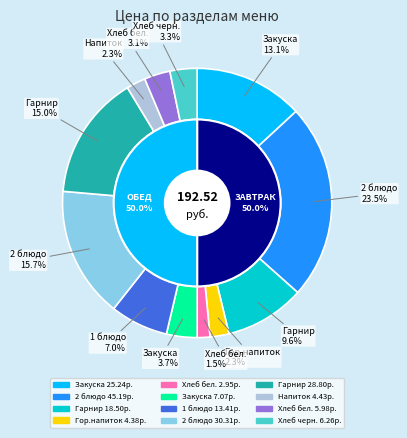

To the nearest percent, what is the difference between the largest and smallest slice percentages?

22%